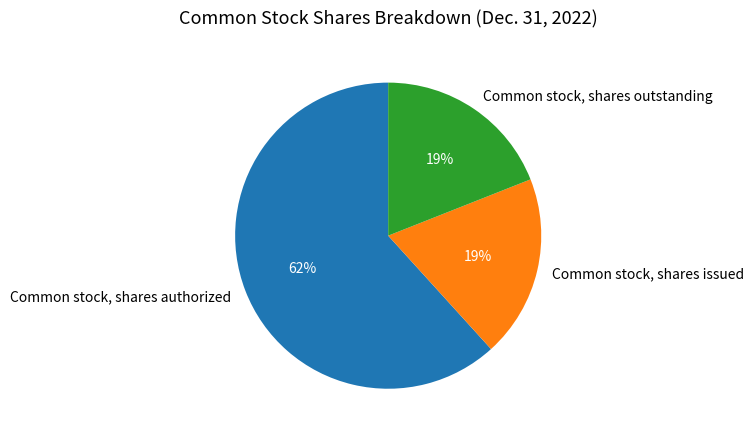

To the nearest percent, what percentage of the pie is Common stock, shares outstanding?

19%